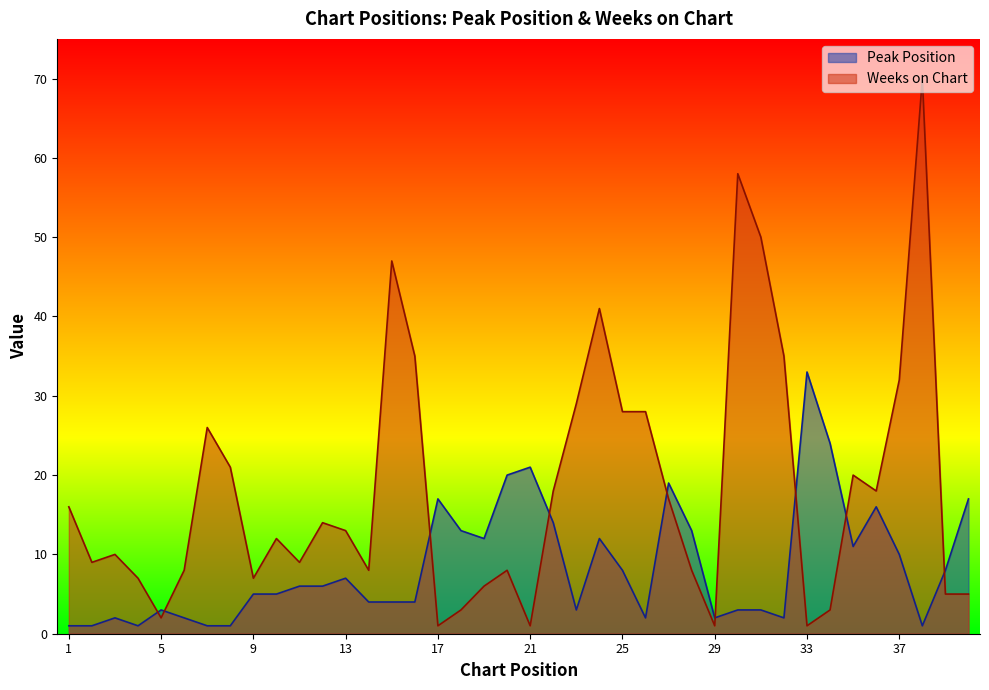

What is the average value of the Weeks on Chart series?

18